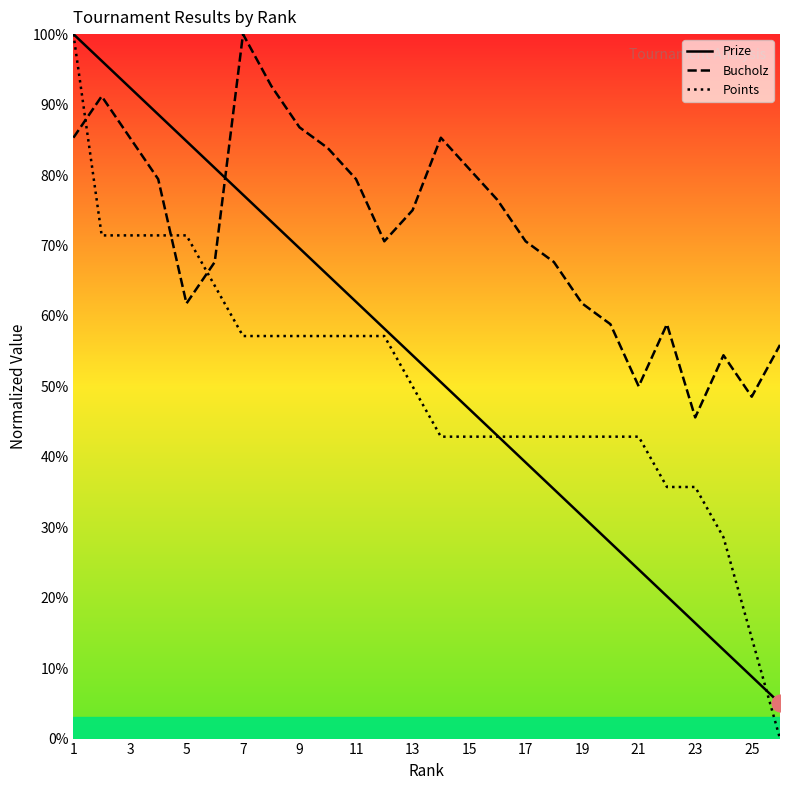

At which label does Bucholz first exceed 75?

1